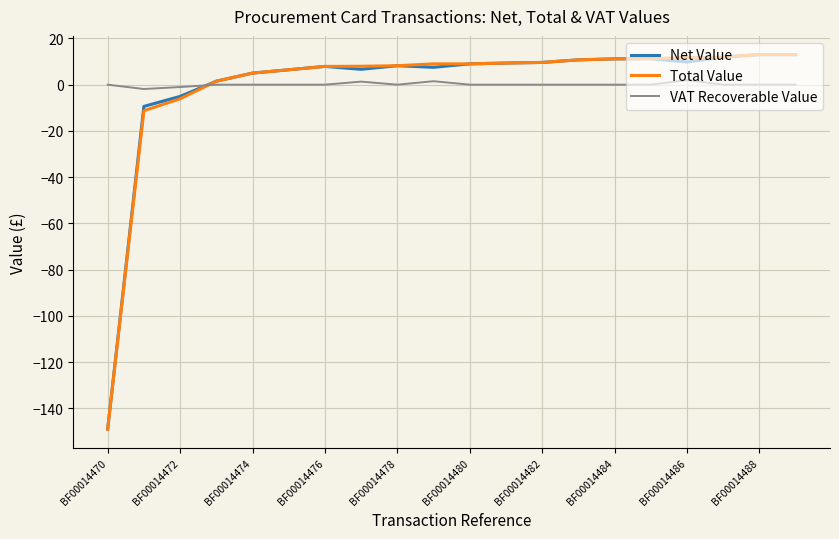

What is the minimum value shown in the chart?

-149.0